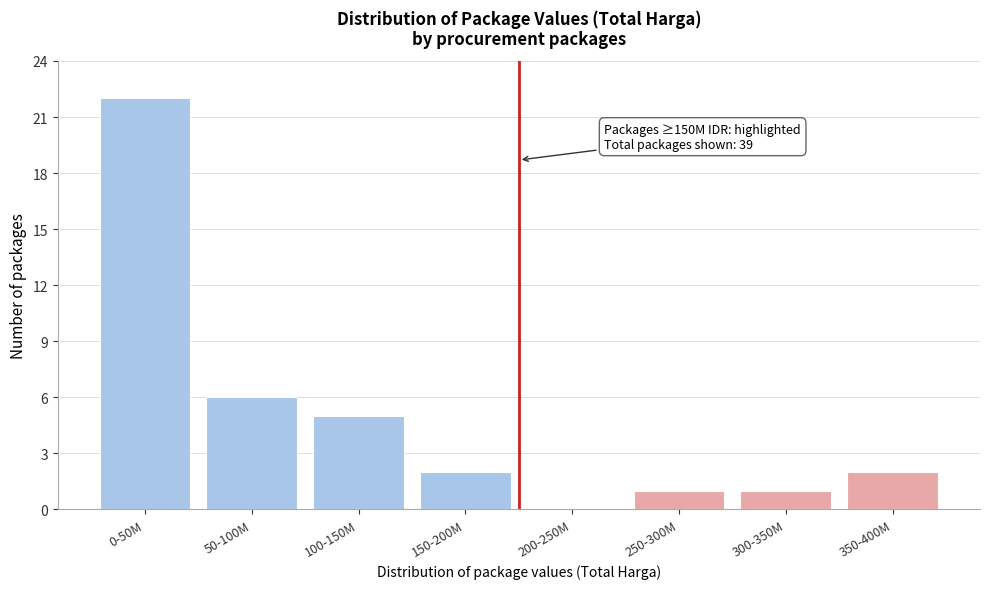

Reading left to right, extract all data points from this chart.

0-50M=22	50-100M=6	100-150M=5	150-200M=2	200-250M=0	250-300M=1	300-350M=1	350-400M=2